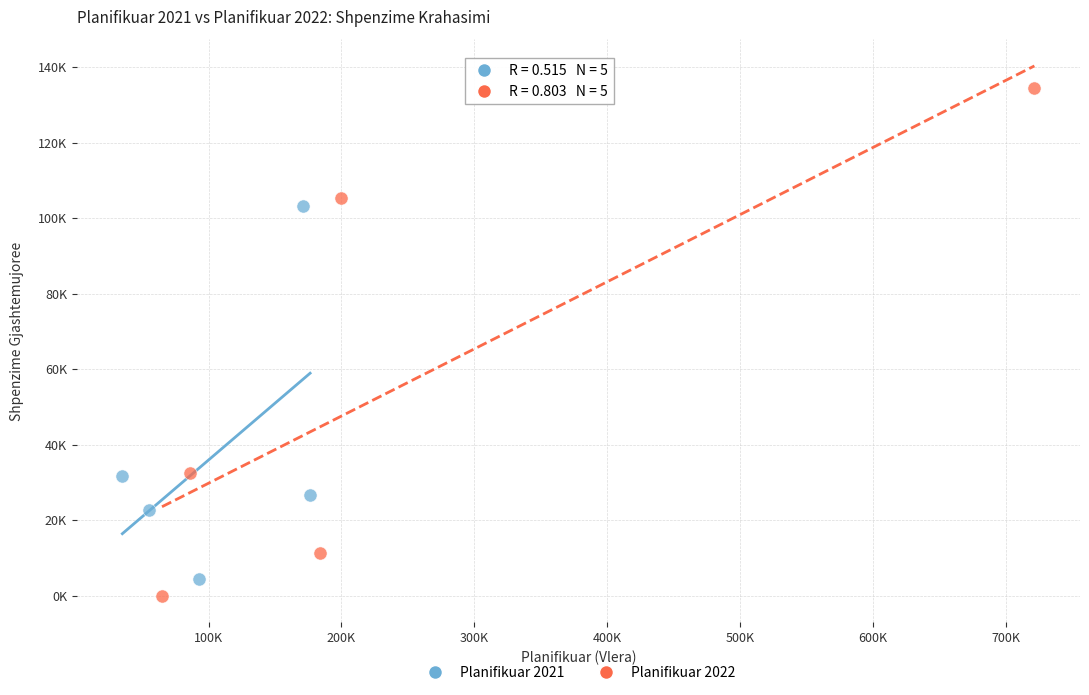

Which series has the largest Y range (max minus min)?

Planifikuar 2022